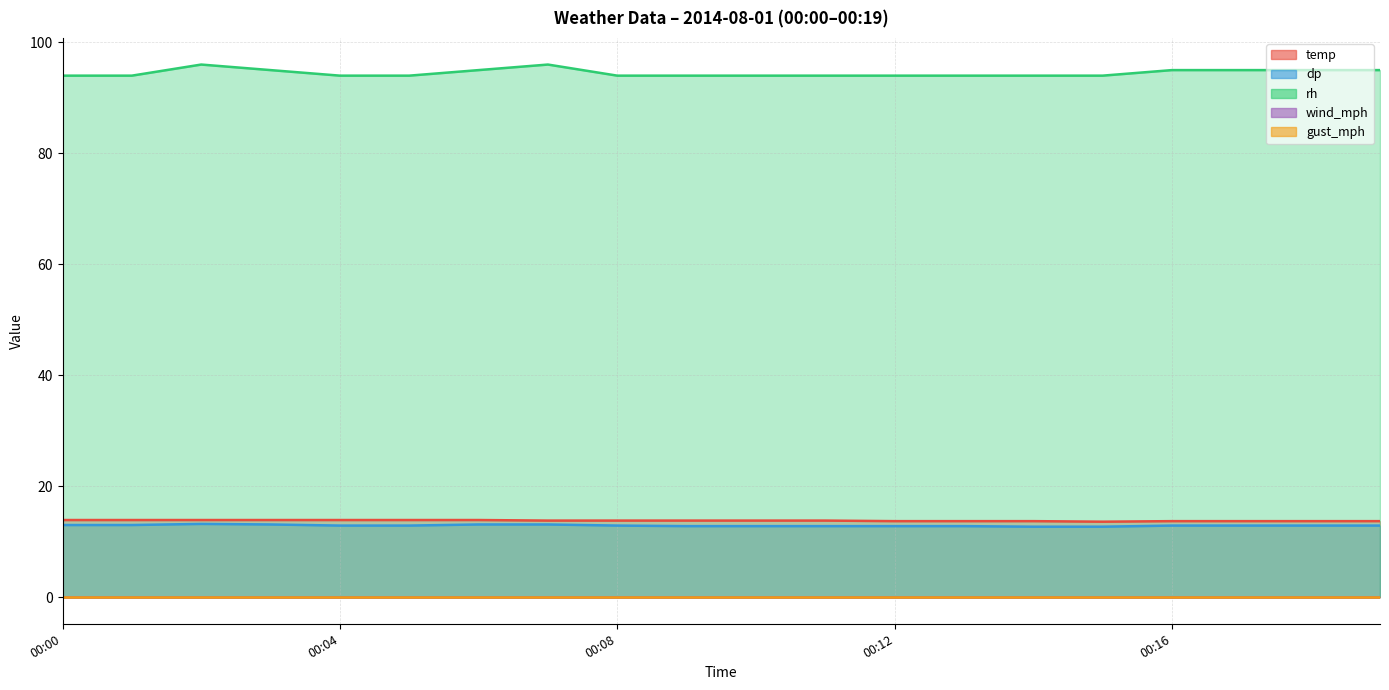

How many interior local peaks does the rh series have?

2